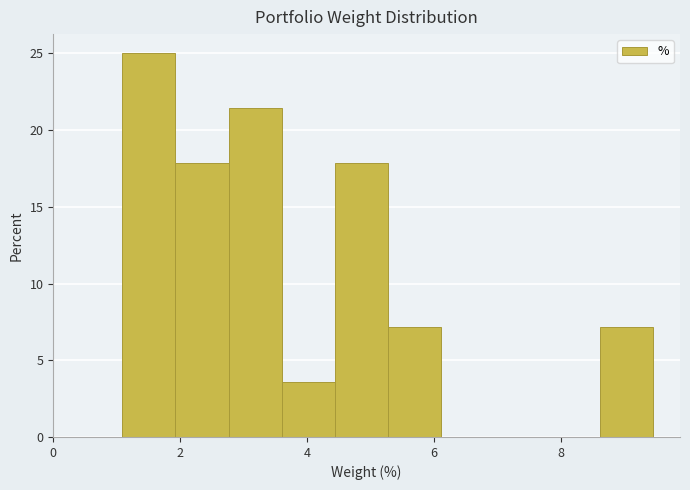

Which range on the x-axis has the tallest bar?

1.0 to 2.0